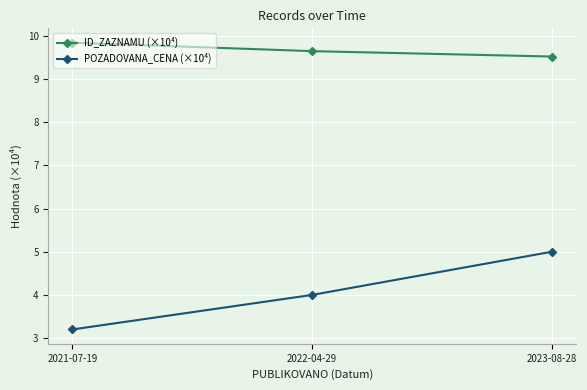

How many ID_ZAZNAMU (×10⁴) values are between 9 and 10?

3